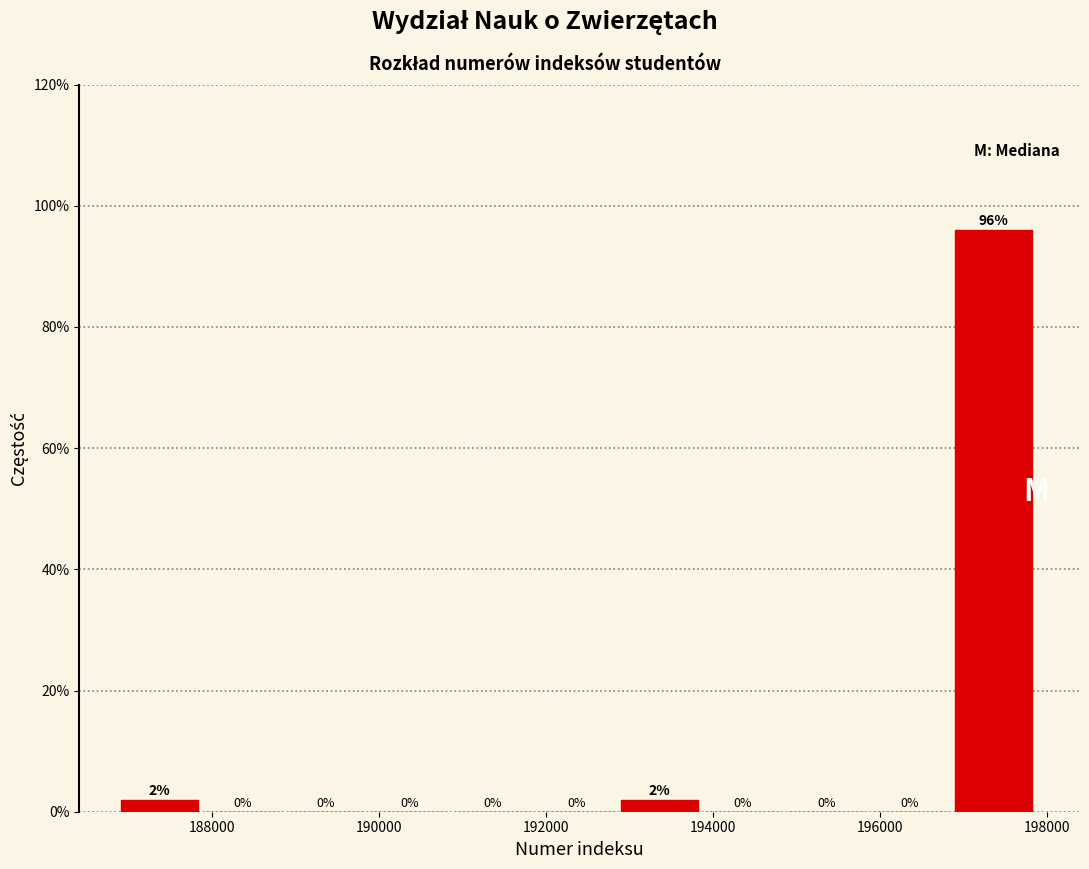

Reading left to right, transcribe this chart: for each bar, give the range it covers on the x-axis and its height. The bar edges are not printed on the chart, so give them approximately, as read against the axis.

187000 to 188000: 2
188000 to 189000: 0
189000 to 190000: 0
190000 to 191000: 0
191000 to 192000: 0
192000 to 193000: 0
193000 to 194000: 2
194000 to 195000: 0
195000 to 196000: 0
196000 to 197000: 0
197000 to 198000: 96